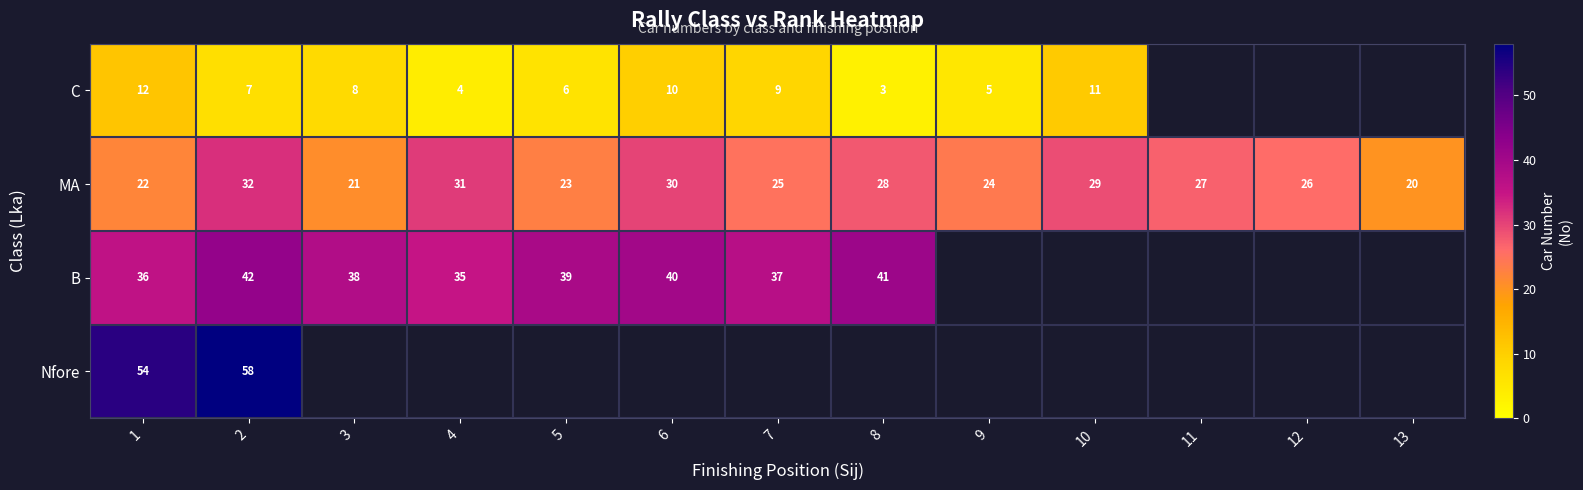

What is the sum of the MA values at 2 and 4?

63